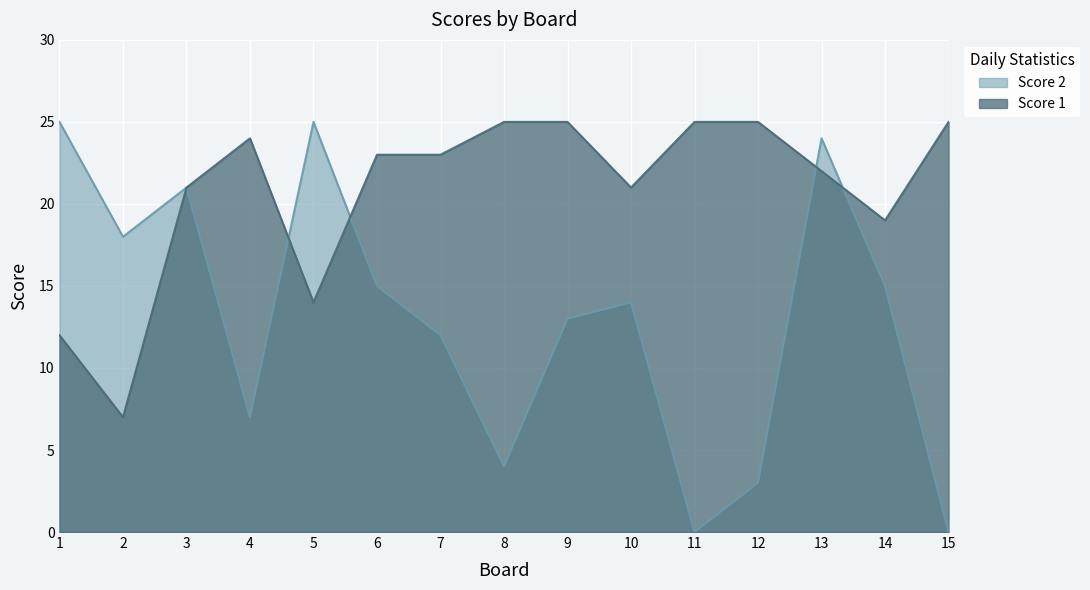

At which category does Score 1 reach its first local peak?

4